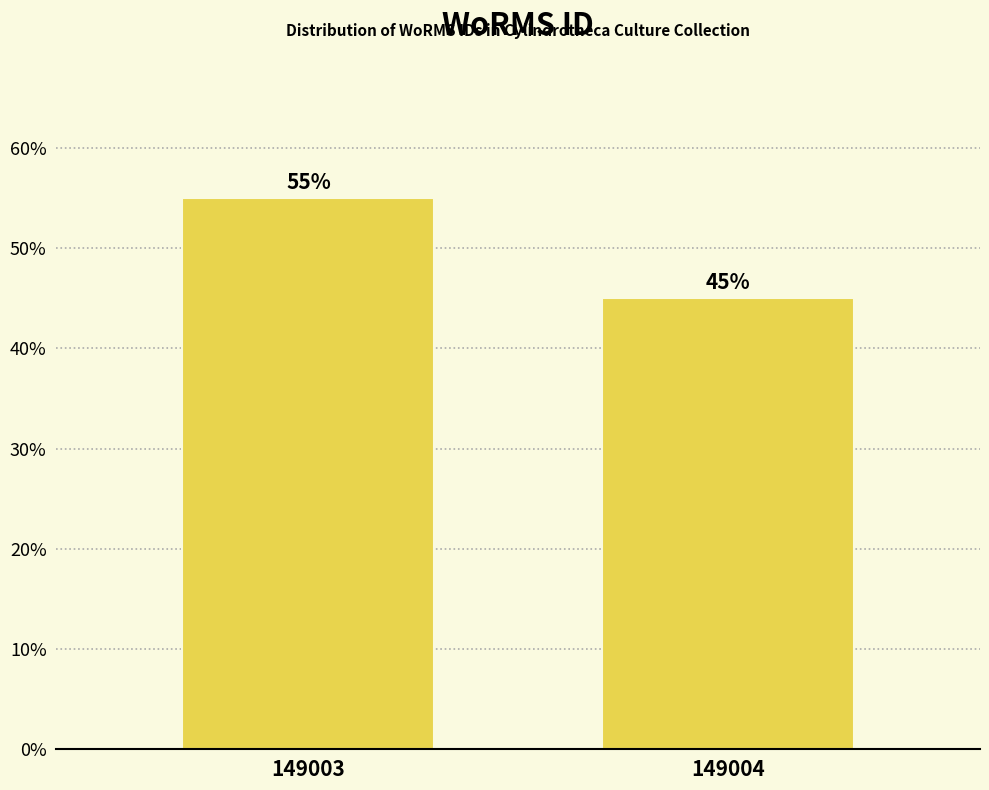

Reading left to right, transcribe all the data shown in this chart.

149003=55.0	149004=45.0